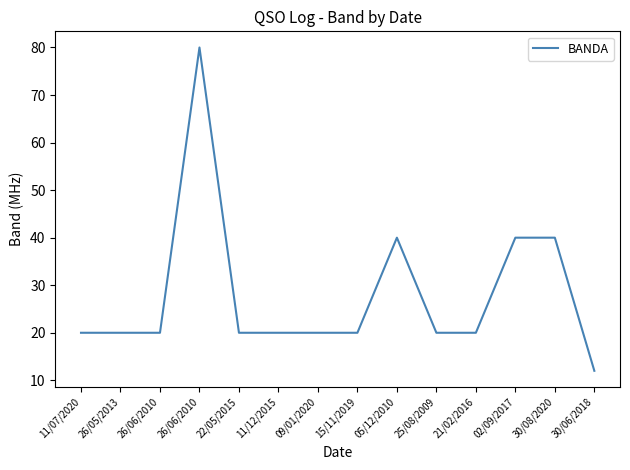

What is the average value?

28